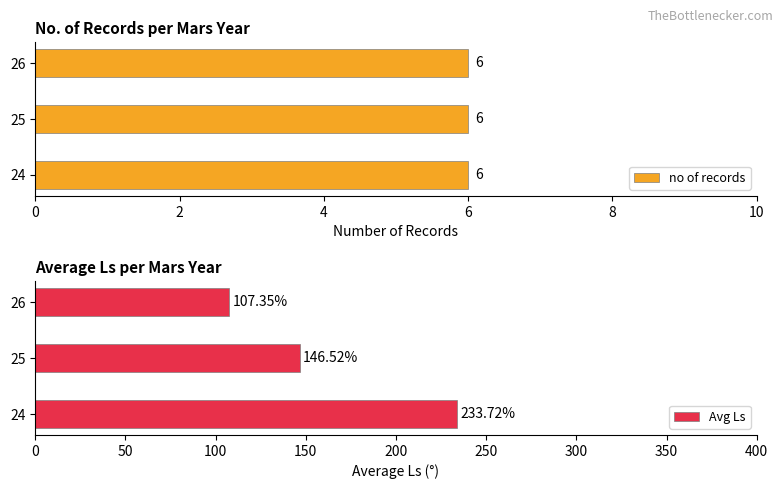

How many bars are there in total?

6